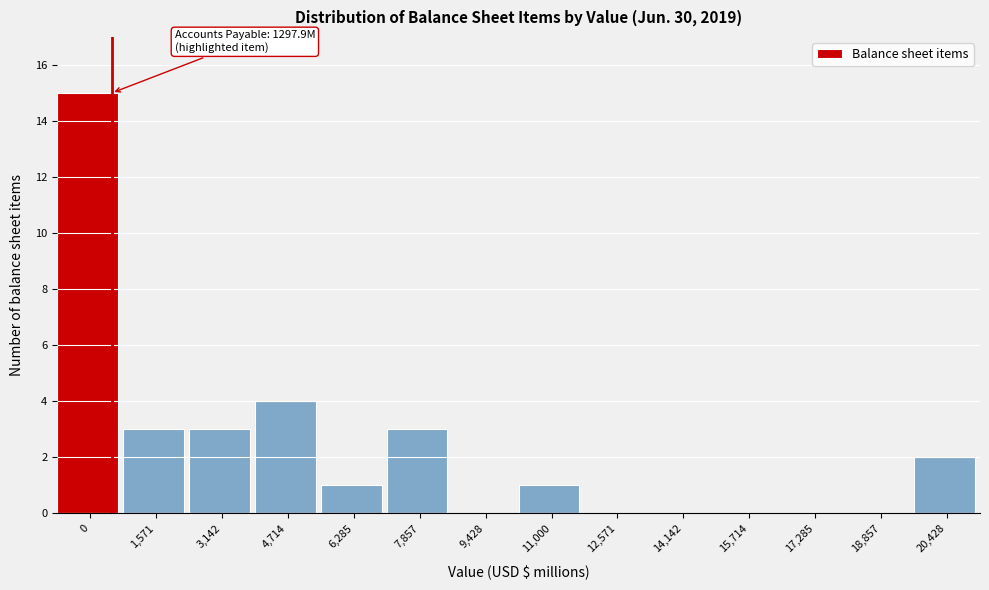

Reading right to left, list all the values displayed in this chart.

20,428=2	18,857=0	17,285=0	15,714=0	14,142=0	12,571=0	11,000=1	9,428=0	7,857=3	6,285=1	4,714=4	3,142=3	1,571=3	0=15